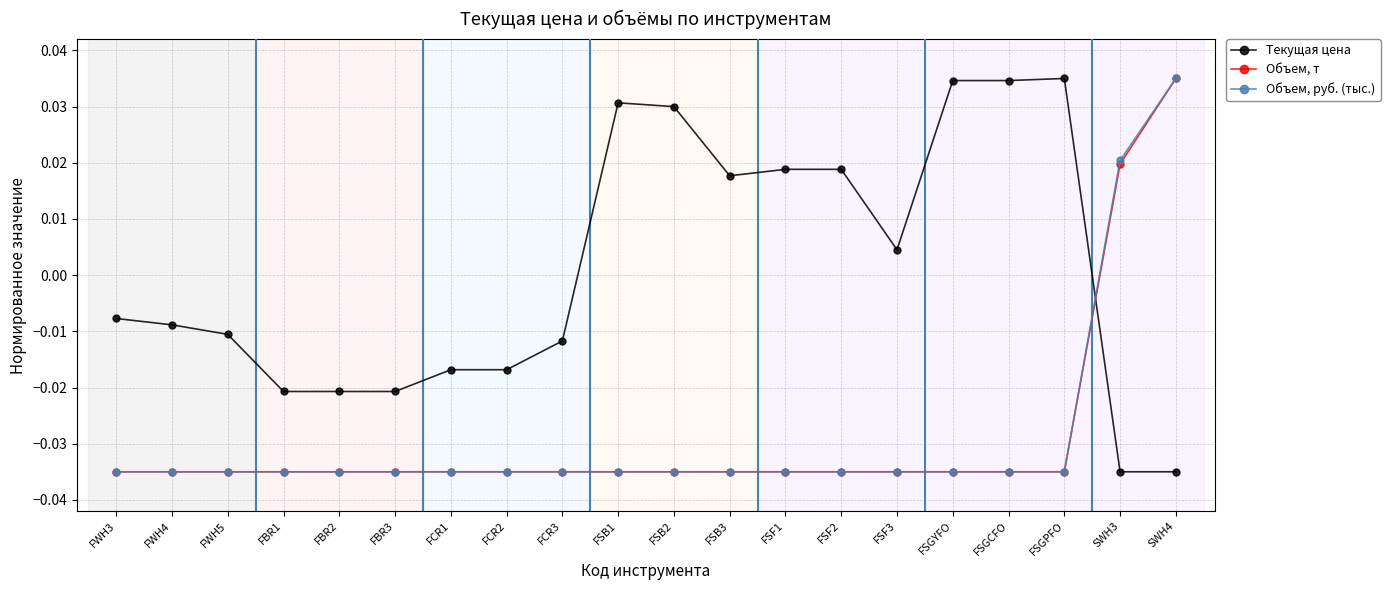

Is it true that Объем, руб. (тыс.) equals -0.1 at FSGCFO?

False